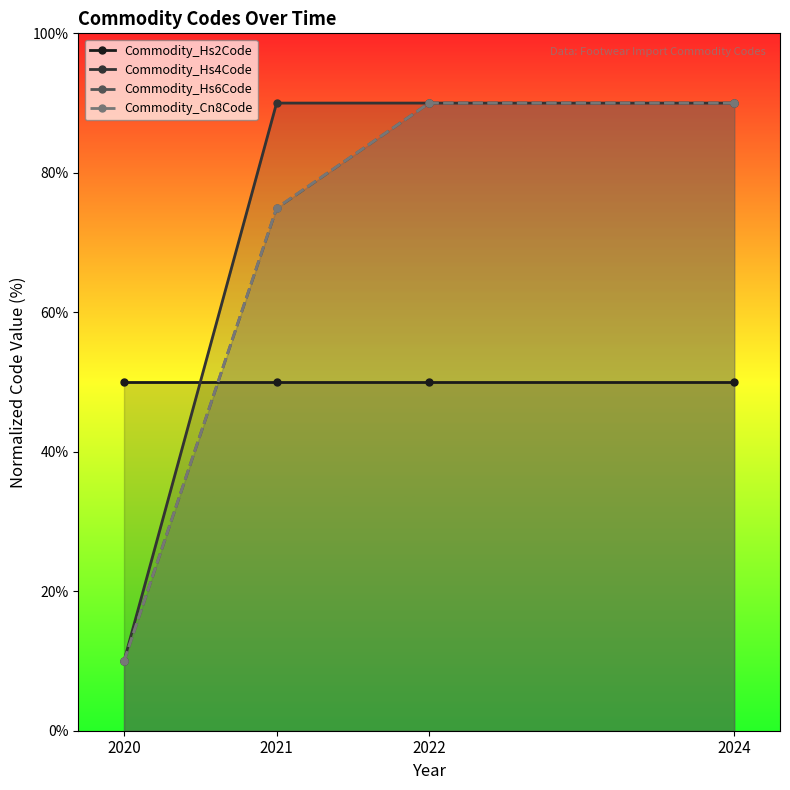

Reading left to right, what are all the values shown in this chart?

Commodity_Hs2Code: 50.0	50.0	50.0	50.0
Commodity_Hs4Code: 10.0	90.0	90.0	90.0
Commodity_Hs6Code: 10.0	74.9	90.0	90.0
Commodity_Cn8Code: 10.0	75.0	90.0	90.0